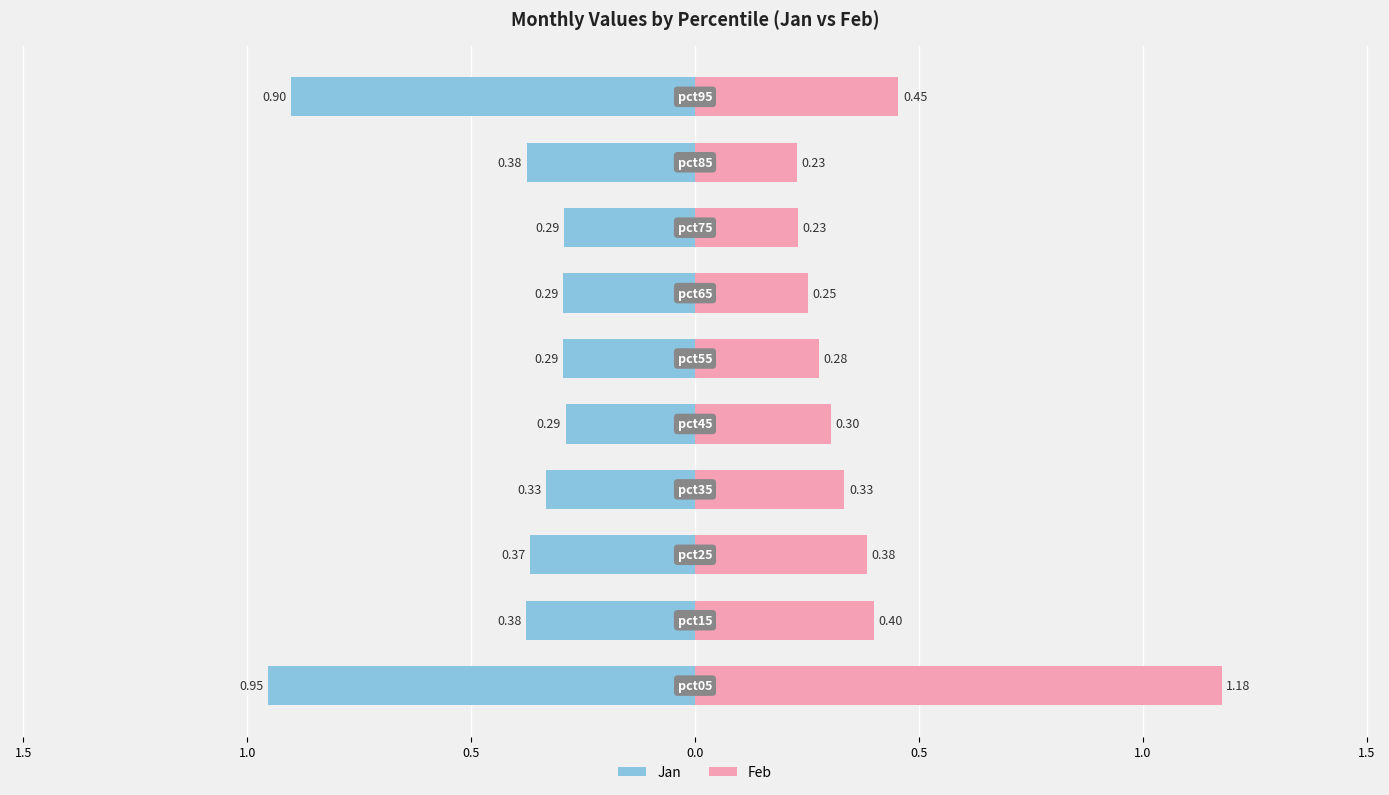

Rank the series by their maximum value, from highest to lowest.

Feb, Jan